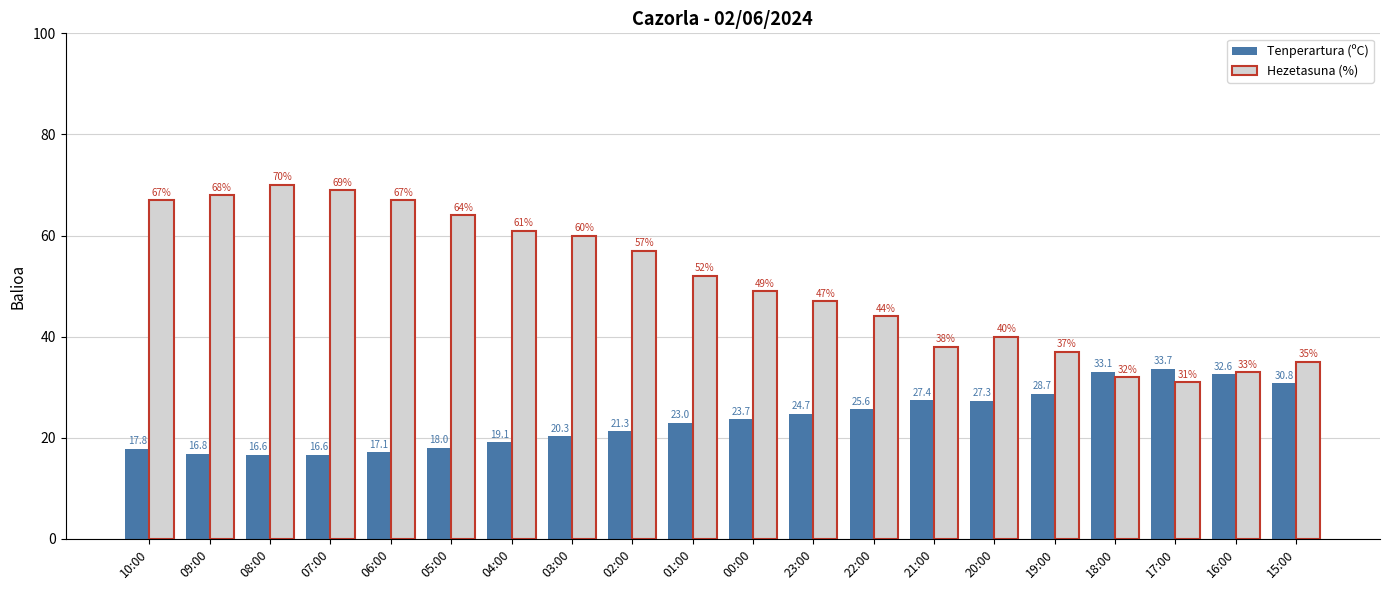

What is the difference between the Tenperartura (ºC) values at 01:00 and 05:00?

5.0